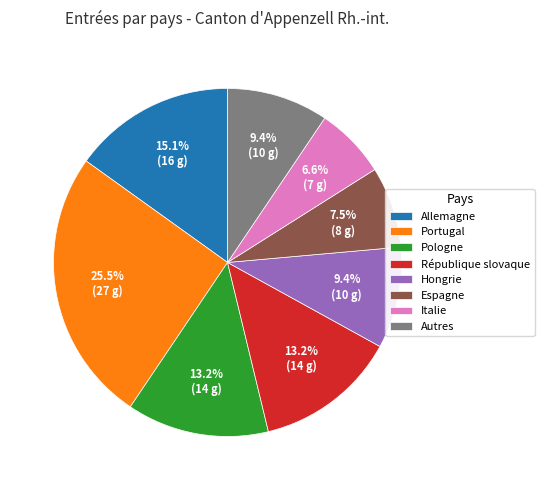

Count the number of slices in the pie.

8